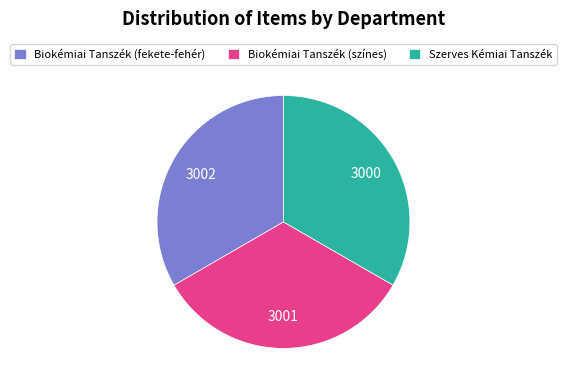

Approximately how many times larger is the value at Szerves Kémiai Tanszék compared to Biokémiai Tanszék (fekete-fehér)?

1.0